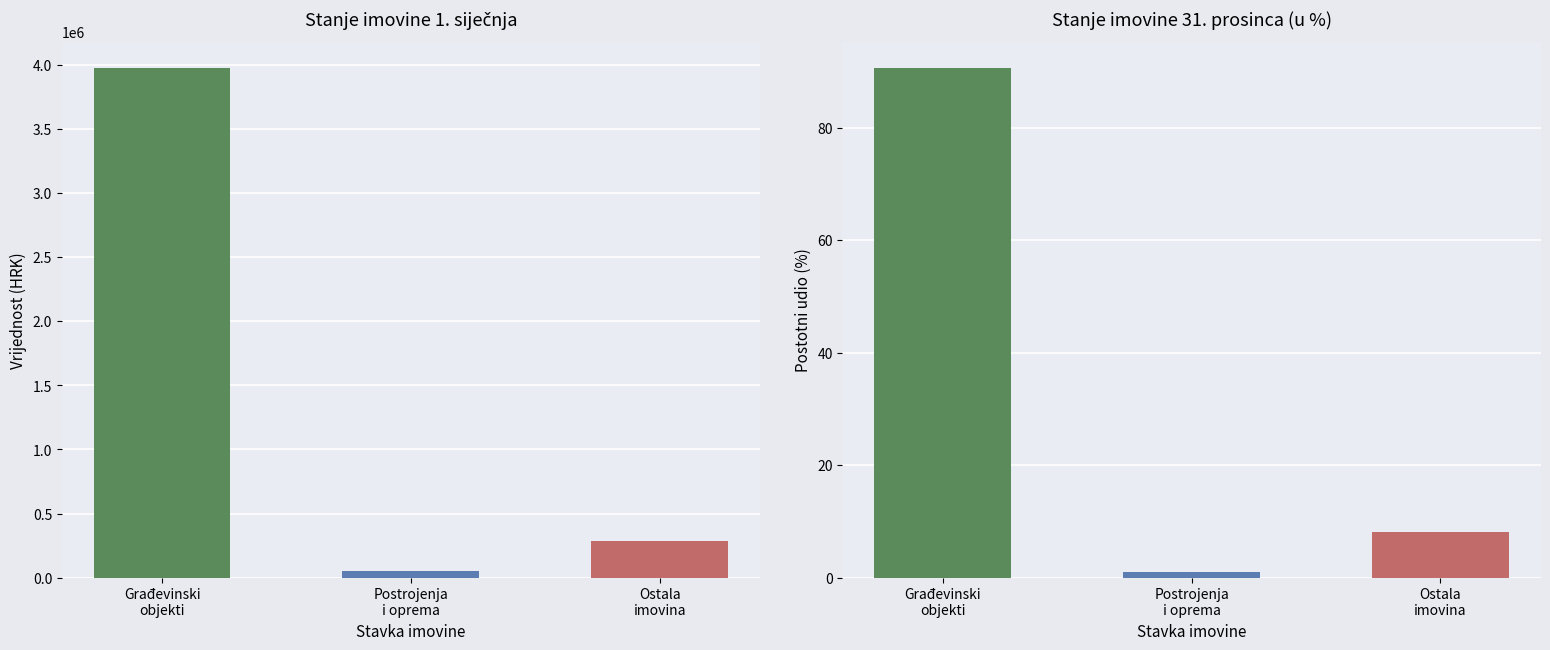

What is the sum of the Stanje 31. prosinca values at Građevinski
objekti and Postrojenja
i oprema?

91.8